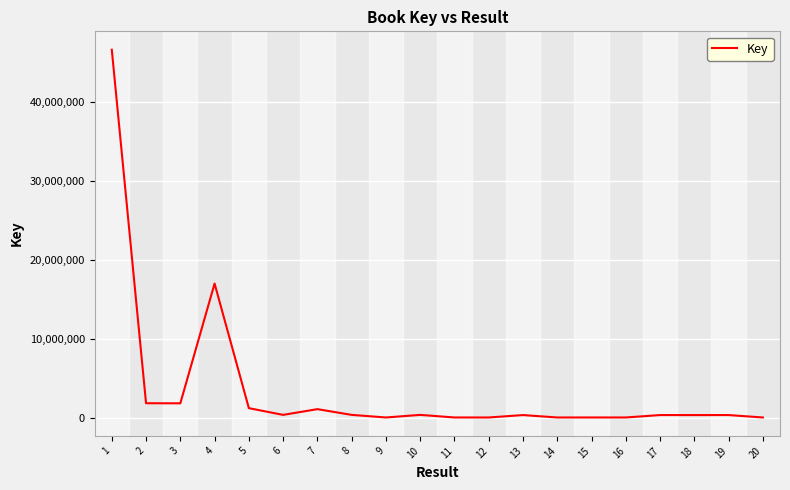

What is the difference between the maximum and minimum values?

46596762